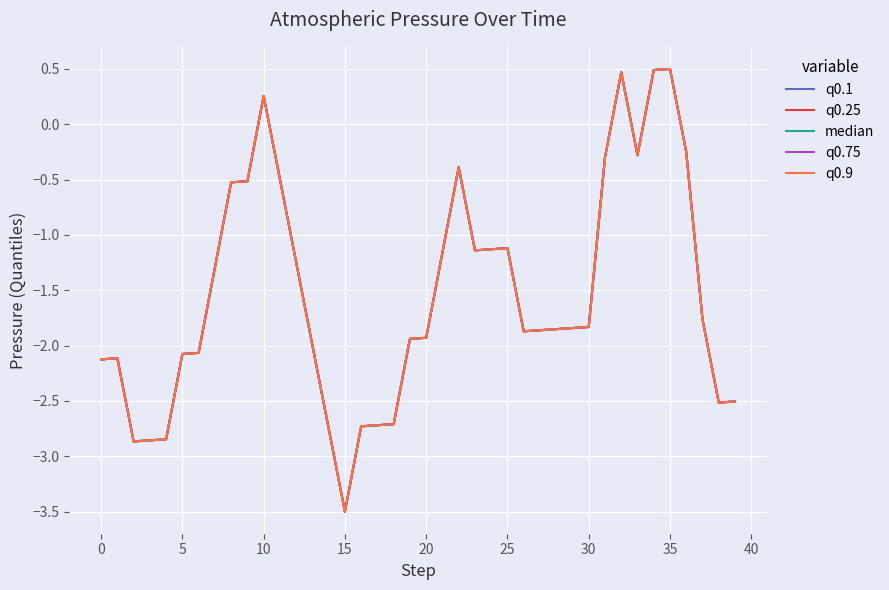

Is this an area chart (filled region under the line)?

No